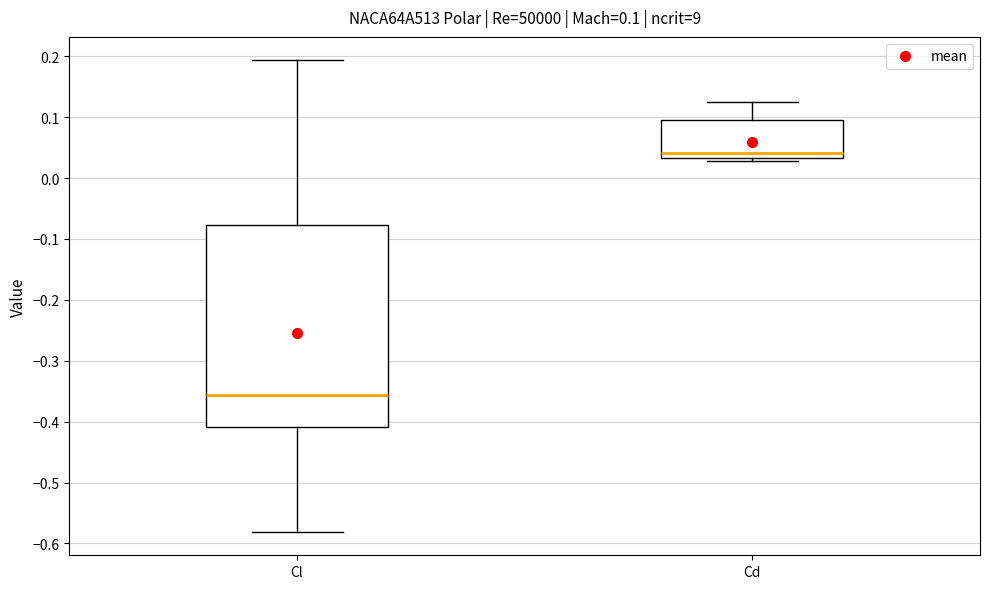

Which box's median line is the lowest?

Cl